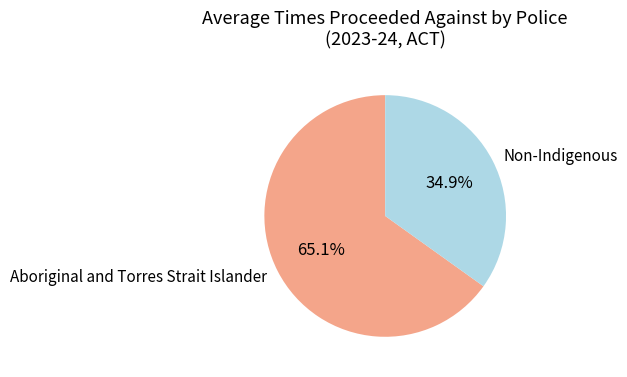

Which has a higher value, Aboriginal and Torres Strait Islander or Non-Indigenous?

Aboriginal and Torres Strait Islander